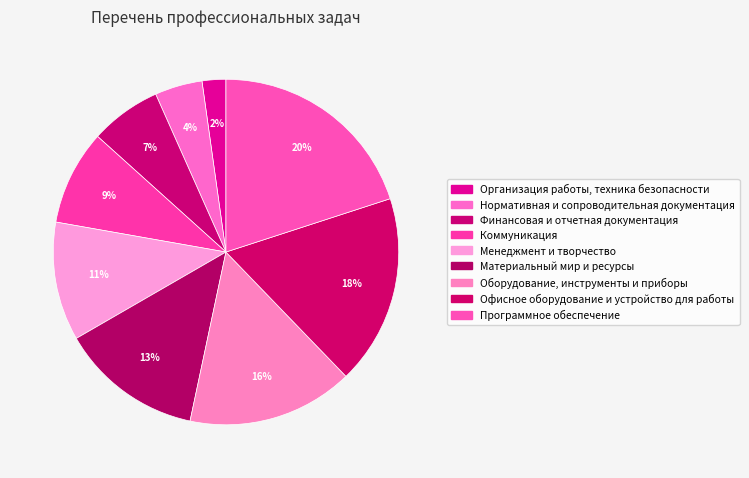

Which category has the biggest portion of the pie?

Программное обеспечение